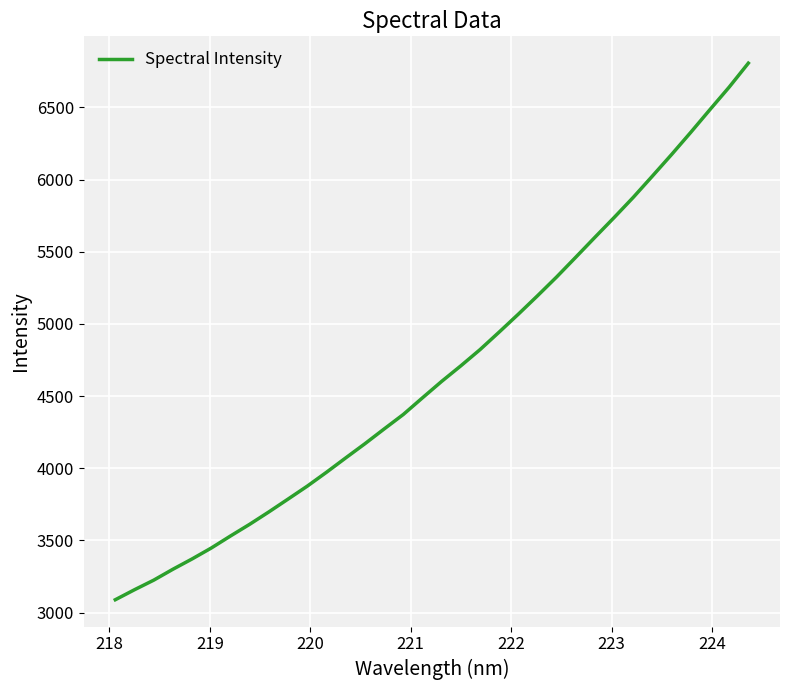

Does the chart display data point markers on the line(s)?

No